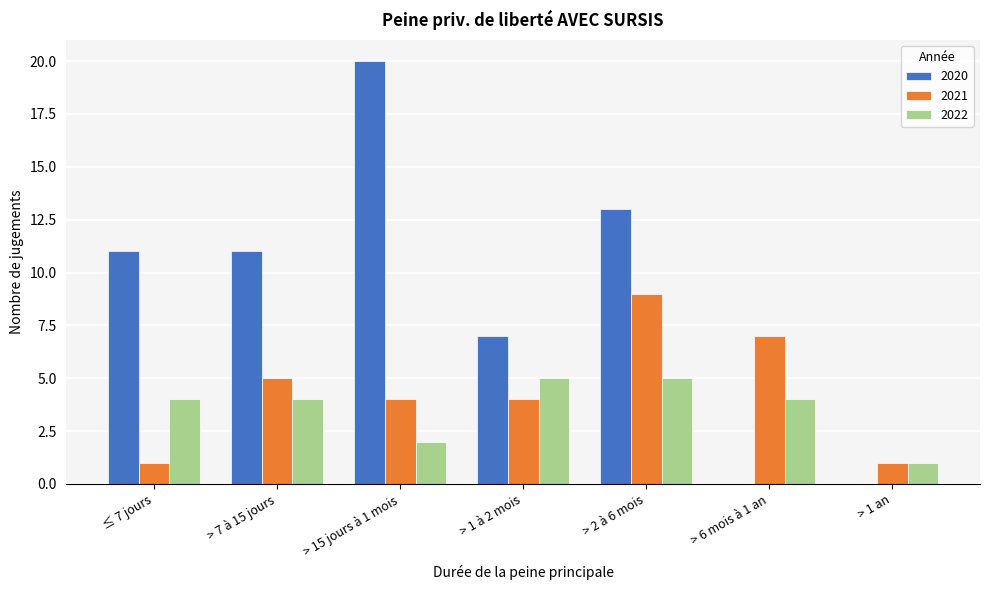

Reading right to left, transcribe all the data shown in this chart.

2020: > 1 an=0	> 6 mois à 1 an=0	> 2 à 6 mois=13	> 1 à 2 mois=7	> 15 jours à 1 mois=20	> 7 à 15 jours=11	≤ 7 jours=11
2021: > 1 an=1	> 6 mois à 1 an=7	> 2 à 6 mois=9	> 1 à 2 mois=4	> 15 jours à 1 mois=4	> 7 à 15 jours=5	≤ 7 jours=1
2022: > 1 an=1	> 6 mois à 1 an=4	> 2 à 6 mois=5	> 1 à 2 mois=5	> 15 jours à 1 mois=2	> 7 à 15 jours=4	≤ 7 jours=4